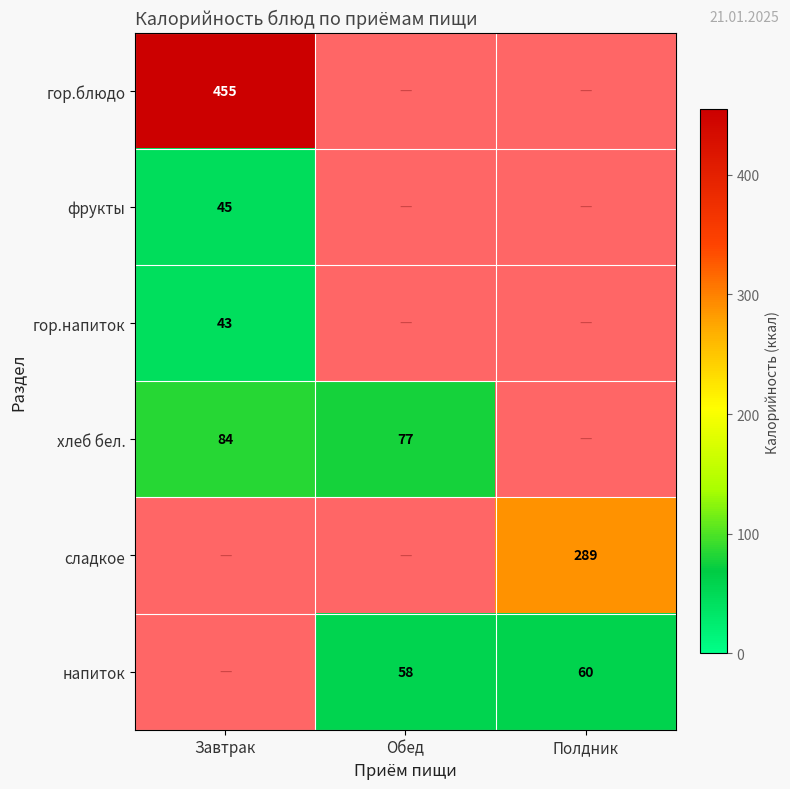

True or false: гор.напиток has a value of 43 at Завтрак.

True